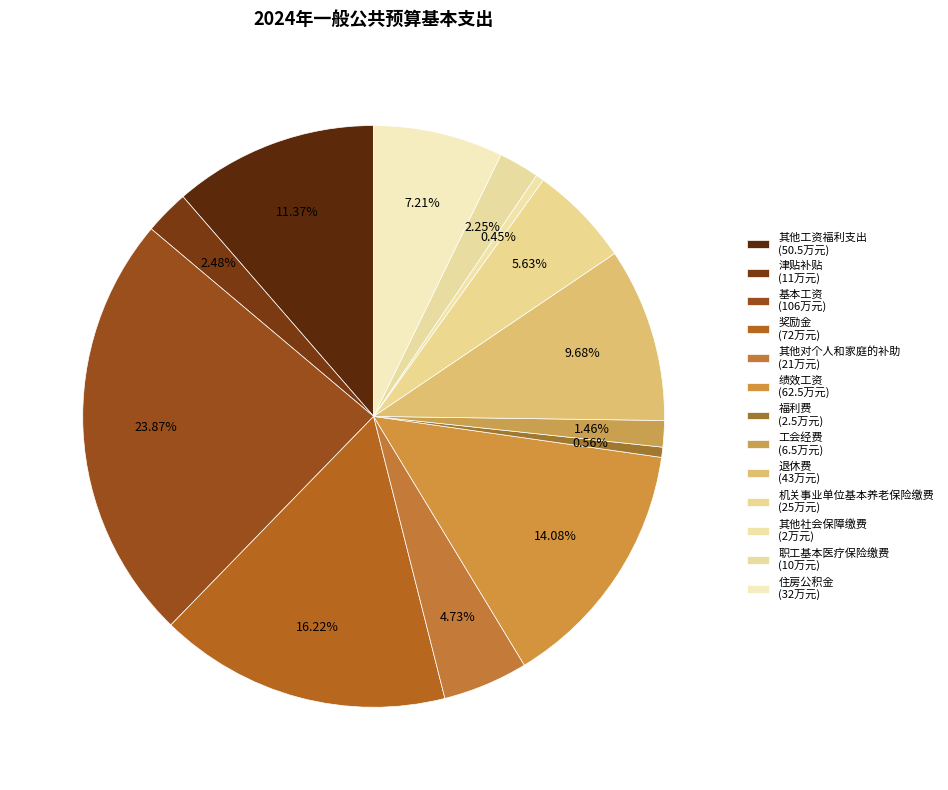

To the nearest percent, what is the difference between the largest and smallest slice percentages?

23%